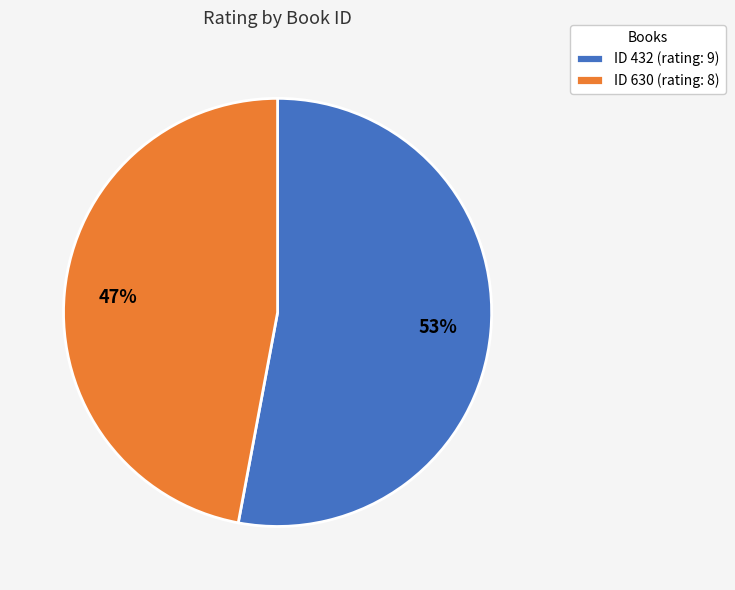

Is there a majority slice in this chart?

Yes